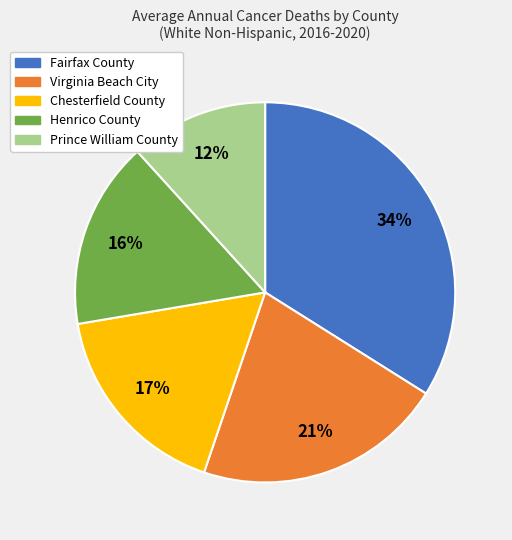

Which has a higher value, Chesterfield County or Fairfax County?

Fairfax County